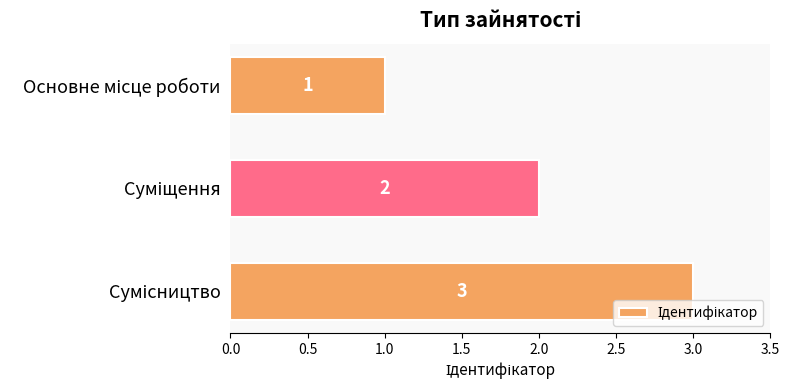

What is the value of the 3rd bar from the top?

3